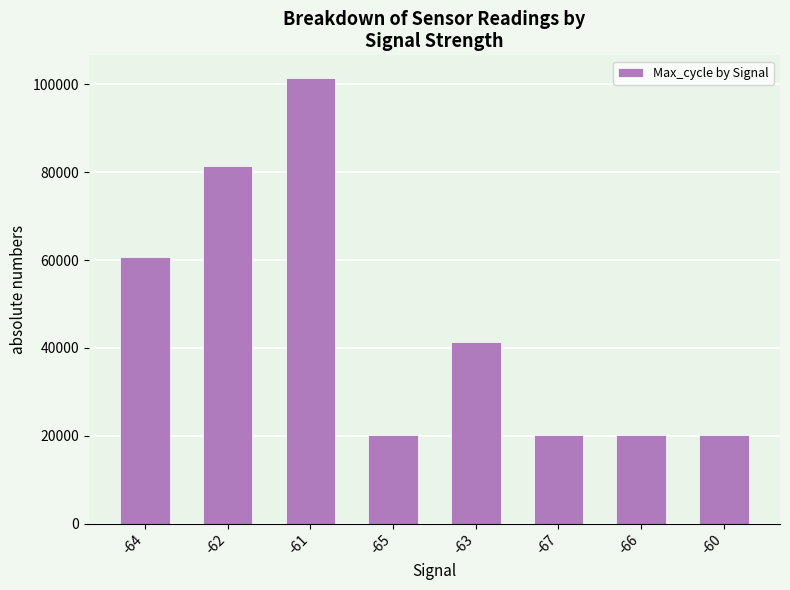

What position from the right is -67?

3